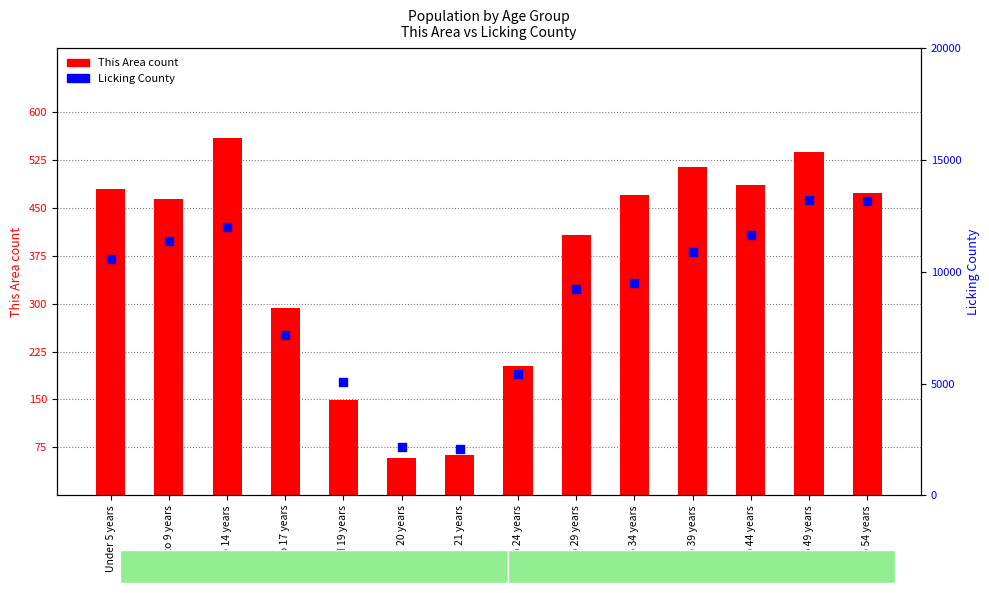

Which series reaches the maximum Y coordinate?

Licking County